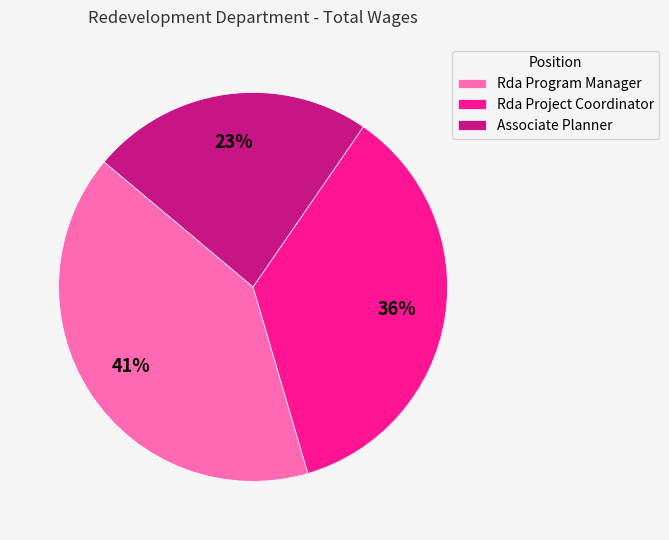

What is the ratio of the value at Associate Planner to the value at Rda Program Manager?

0.6